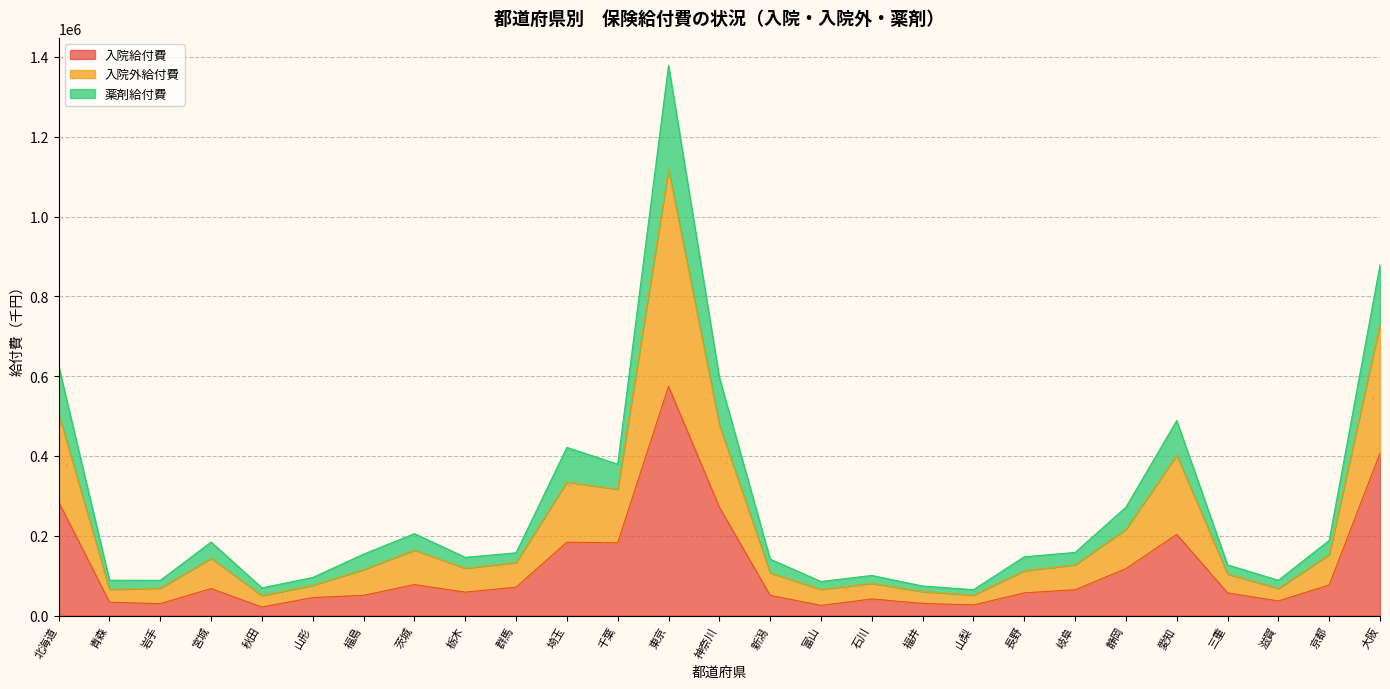

At how many categories does at least one series exceed 1290872?

1